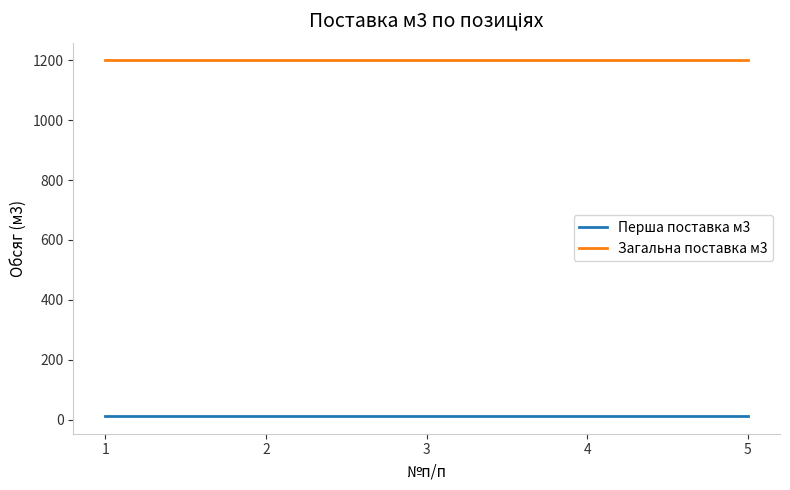

Reading left to right, transcribe all the data shown in this chart.

Перша поставка м3: 12	12	12	12	12
Загальна поставка м3: 1200	1200	1200	1200	1200